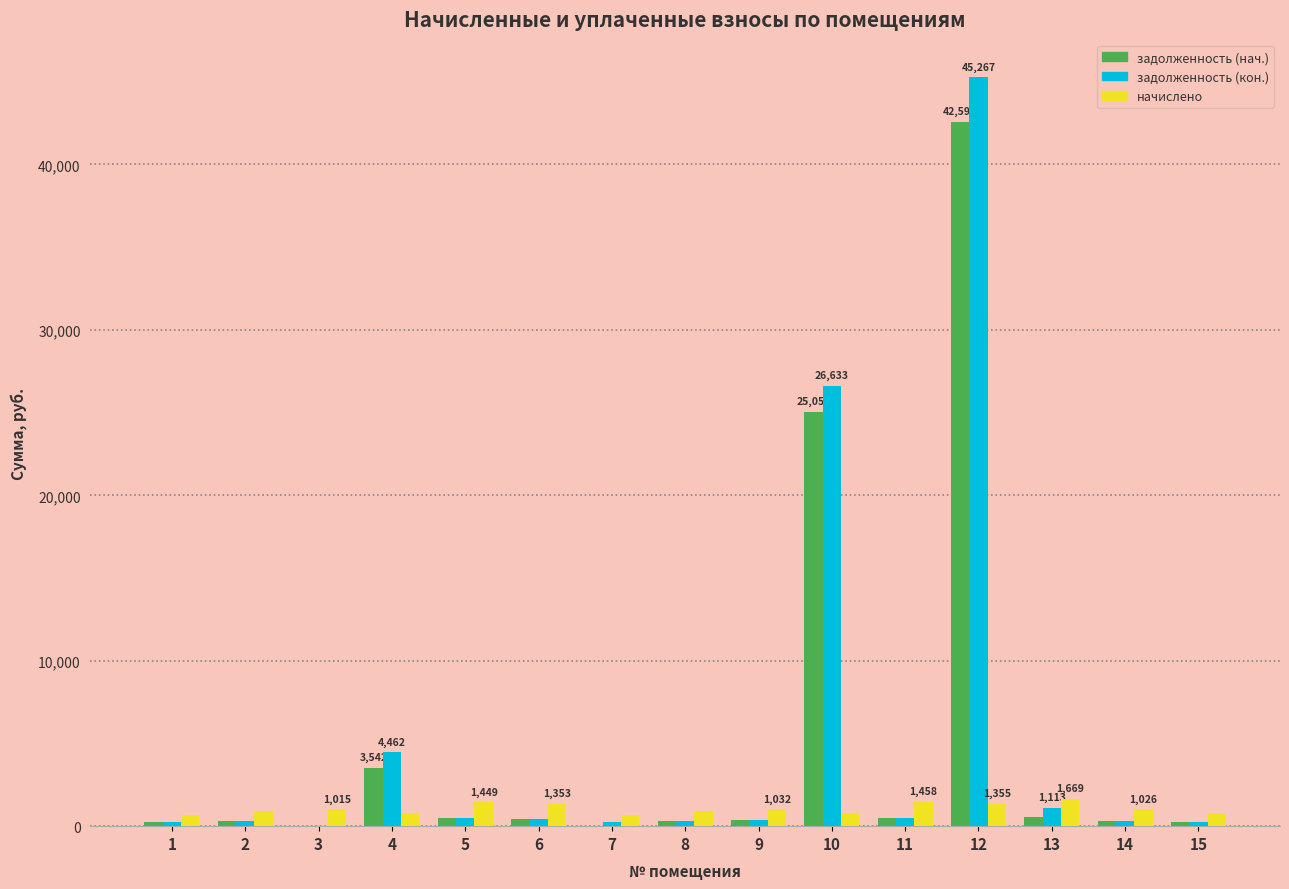

How many groups of bars are there?

15